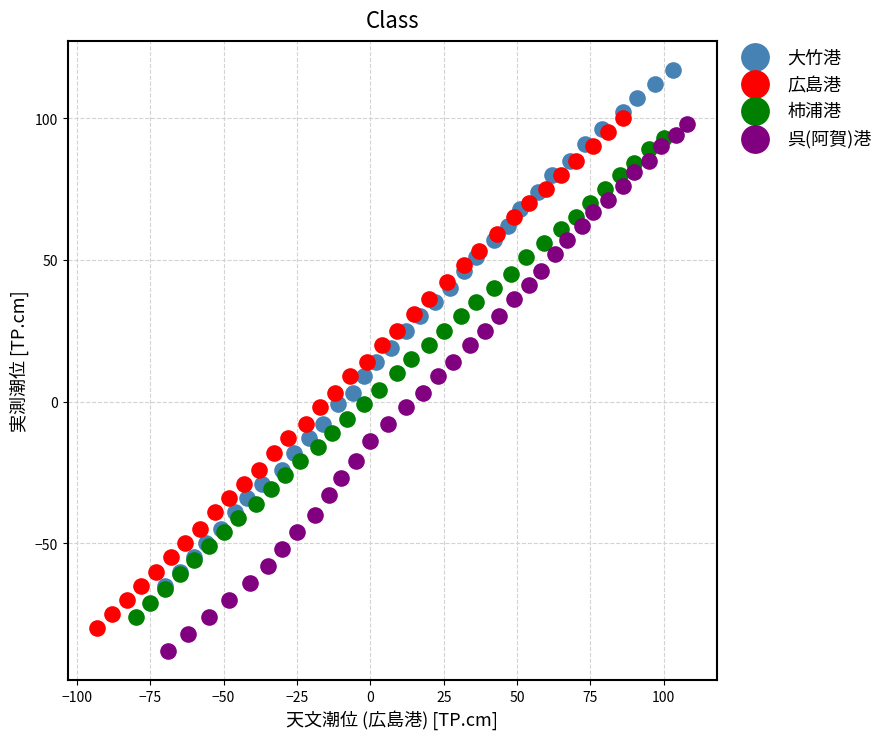

Which series has the widest spread of Y values?

呉(阿賀)港